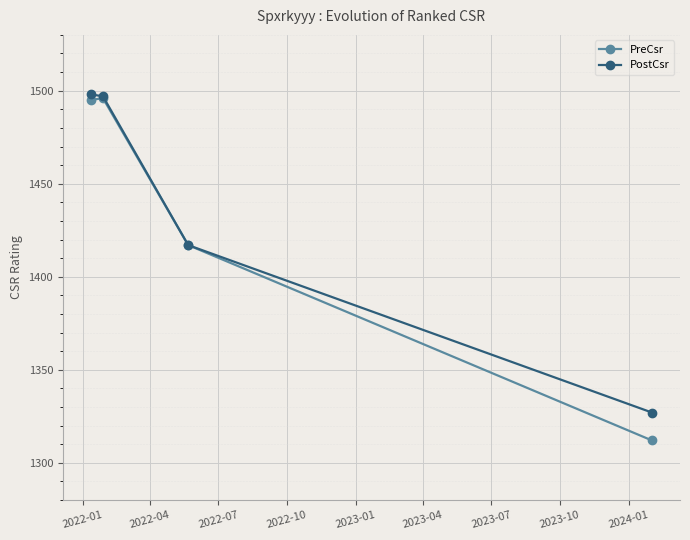

Which series has the widest spread of values?

PreCsr